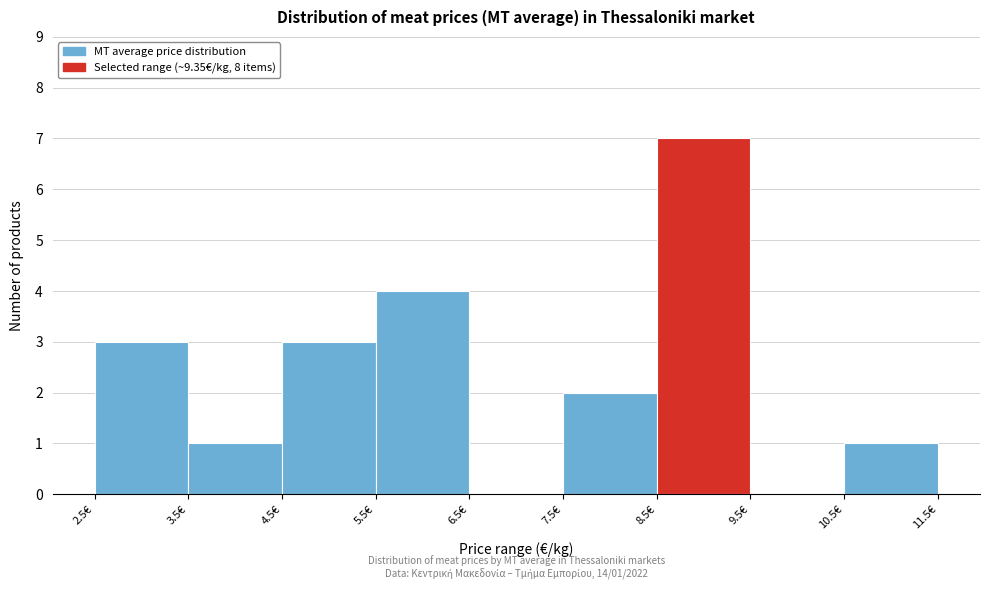

Over which range of the x-axis is the bar tallest?

8.5 to 9.5